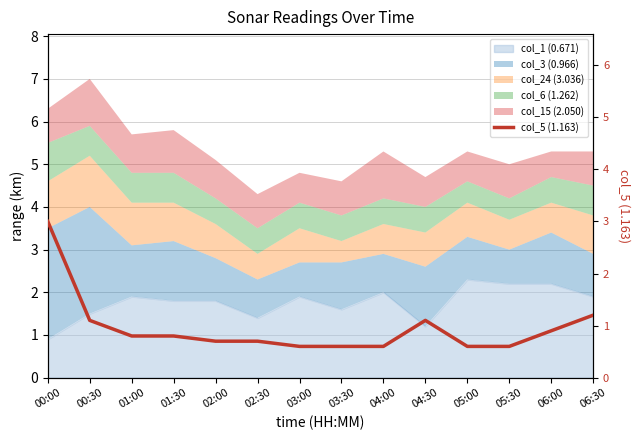

Rank the categories by value from lowest to highest.

03:00, 03:30, 04:00, 05:00, 05:30, 02:00, 02:30, 01:00, 01:30, 06:00, 00:30, 04:30, 06:30, 00:00